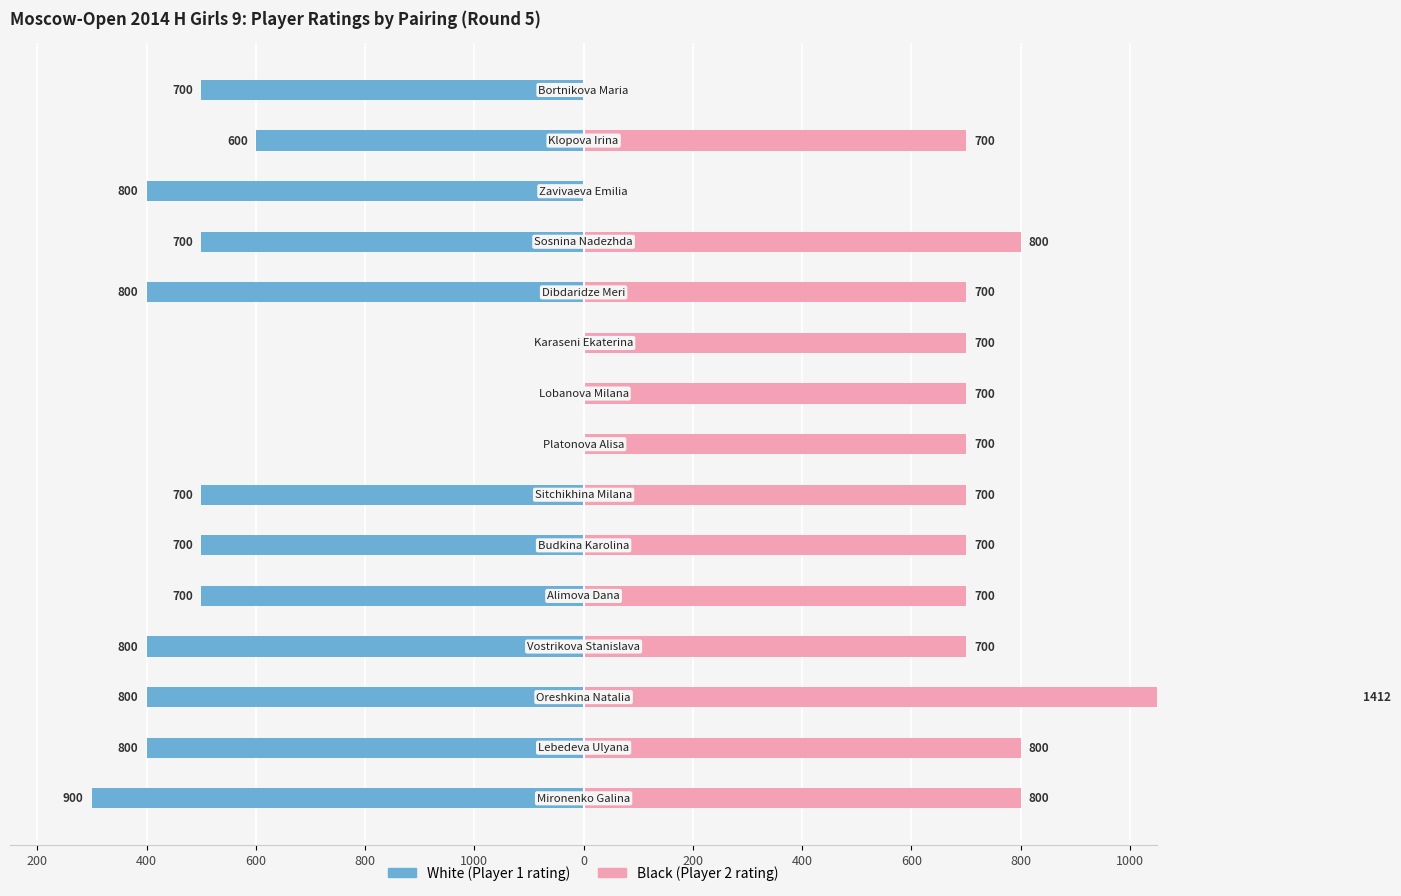

At 600, list the series in order from smallest to largest.

White (Player 1 rating), Black (Player 2 rating)